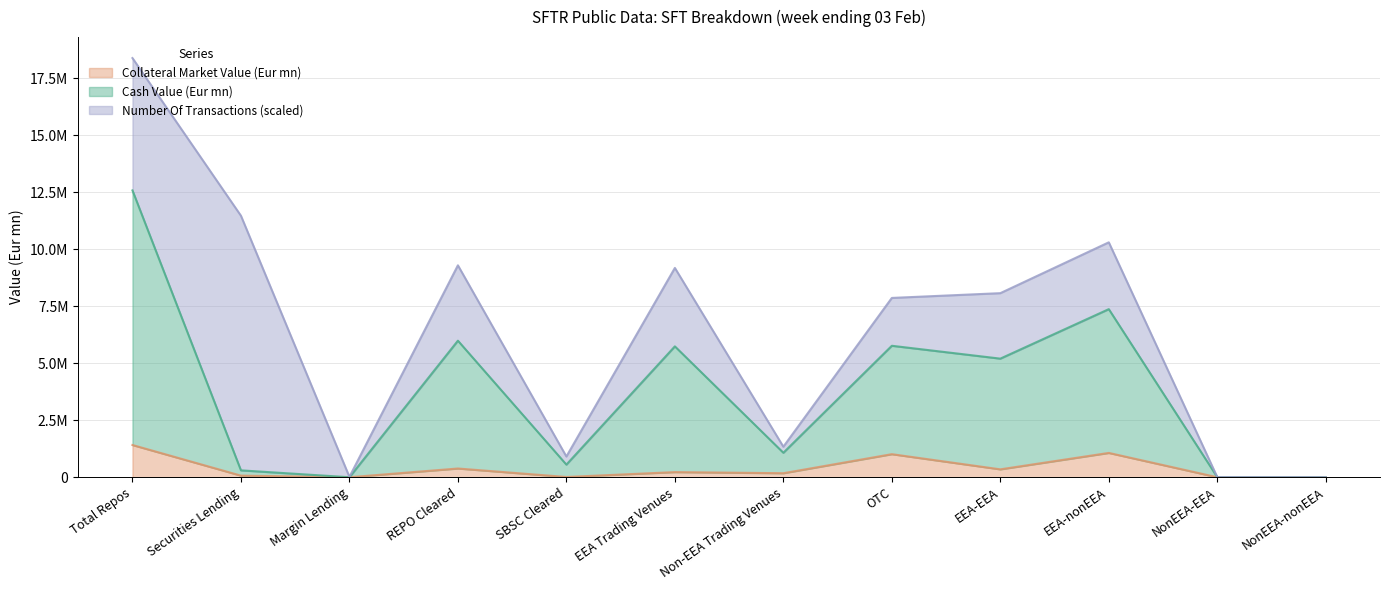

True or false: Cash Value (Eur mn) and Collateral Market Value (Eur mn) cross at least once.

False